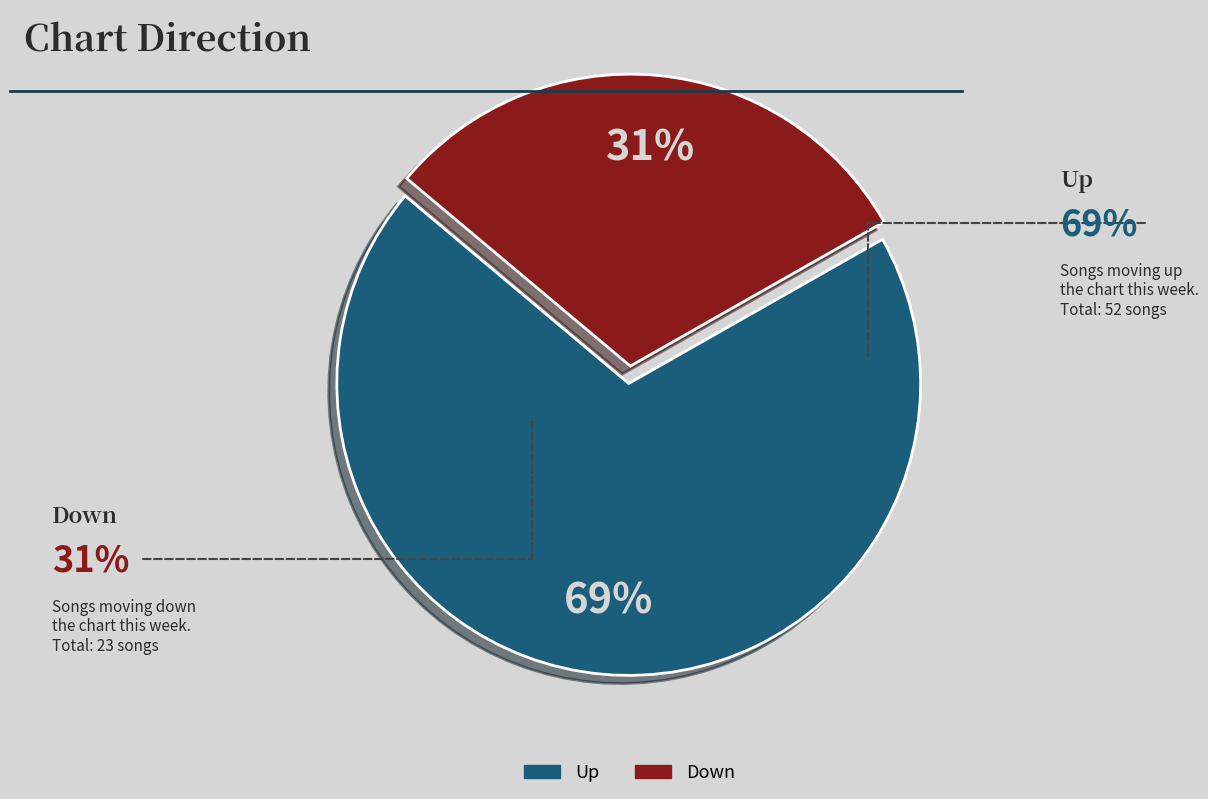

To the nearest percent, what is the combined percentage of Down and Up?

100%